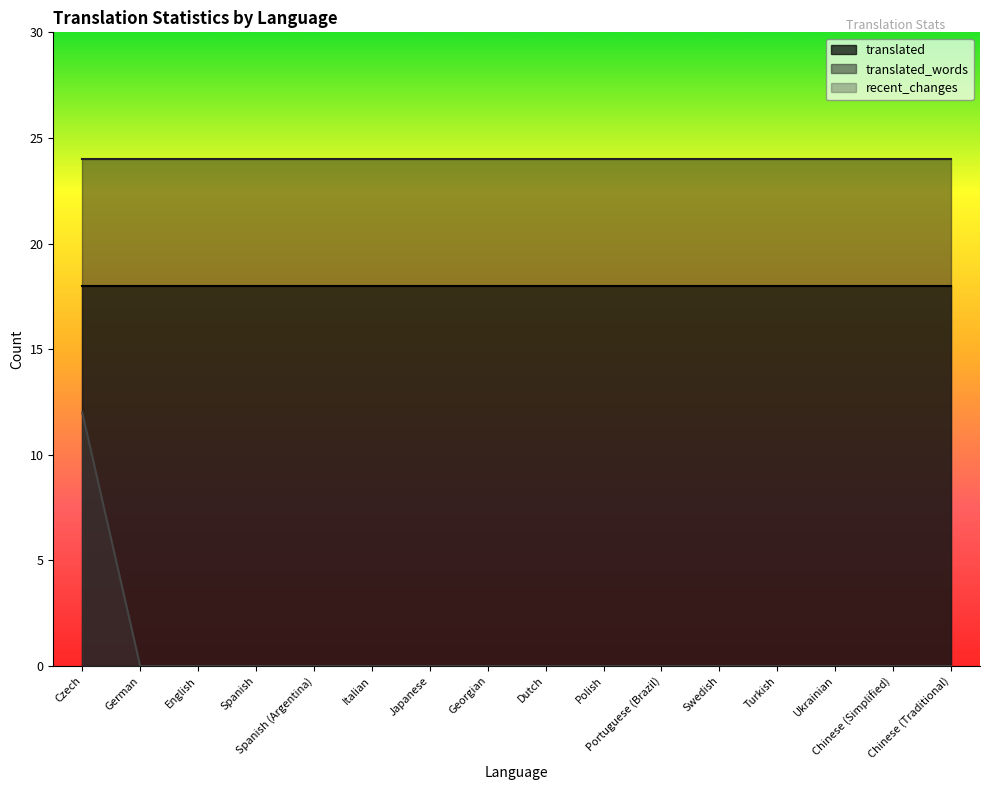

True or false: recent_changes has a value of 6 at Italian.

False